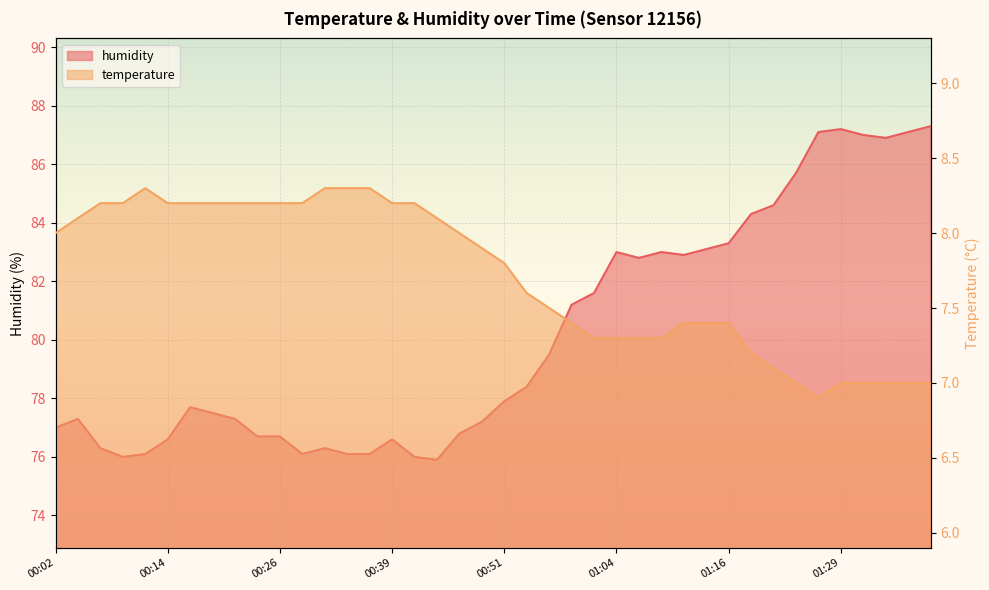

What is the highest value of the humidity series?

87.3